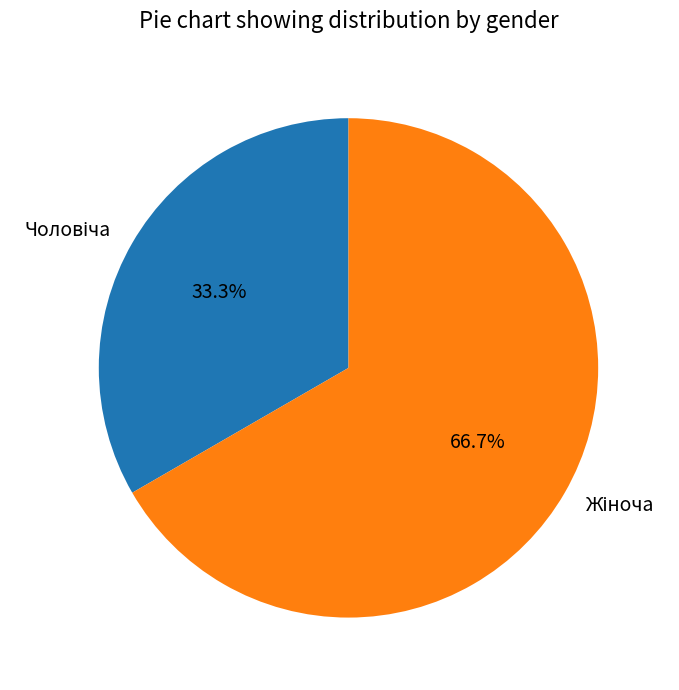

Does any single category account for the majority?

Yes